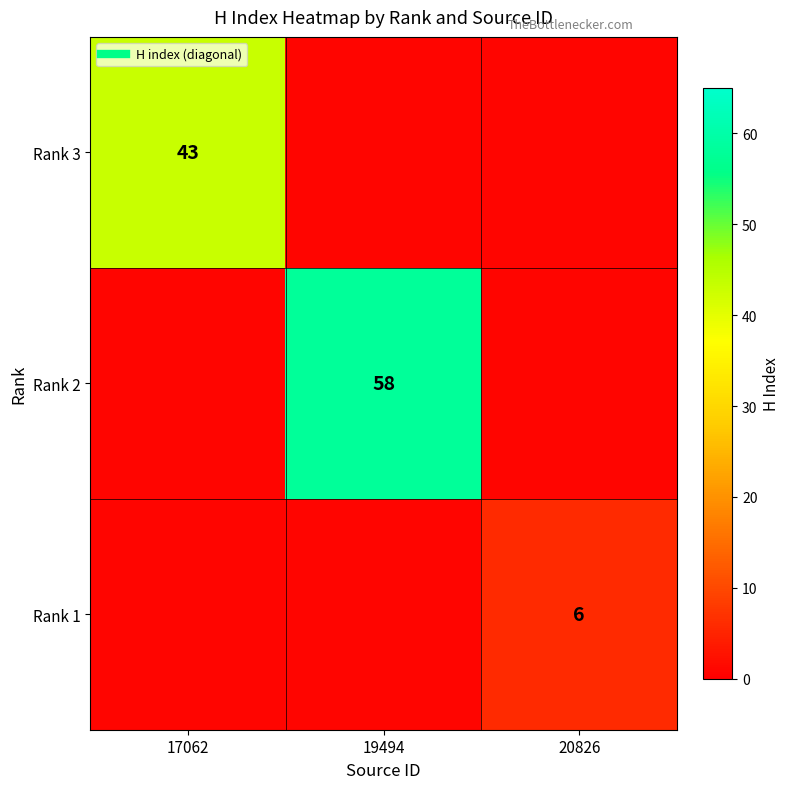

At 20826, list the series in order from smallest to largest.

Rank 3, Rank 2, Rank 1